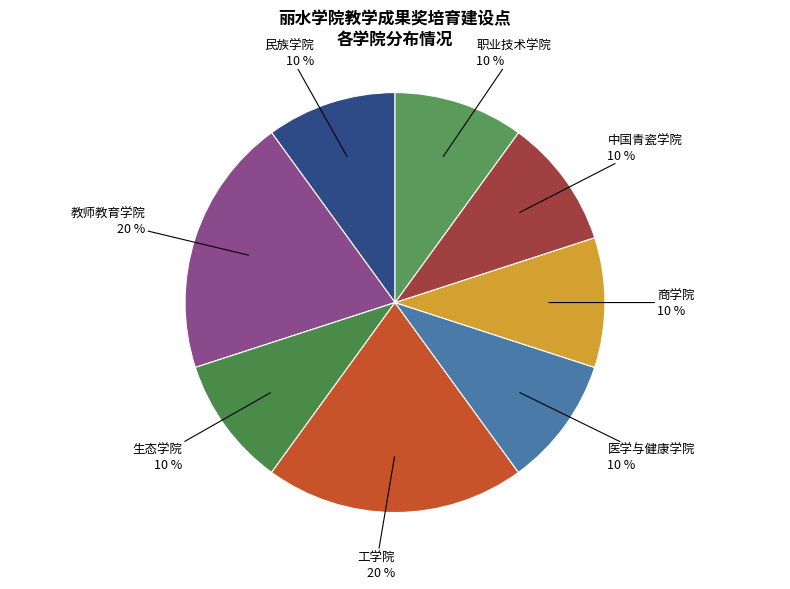

To the nearest percent, what portion does 商学院 represent?

10%